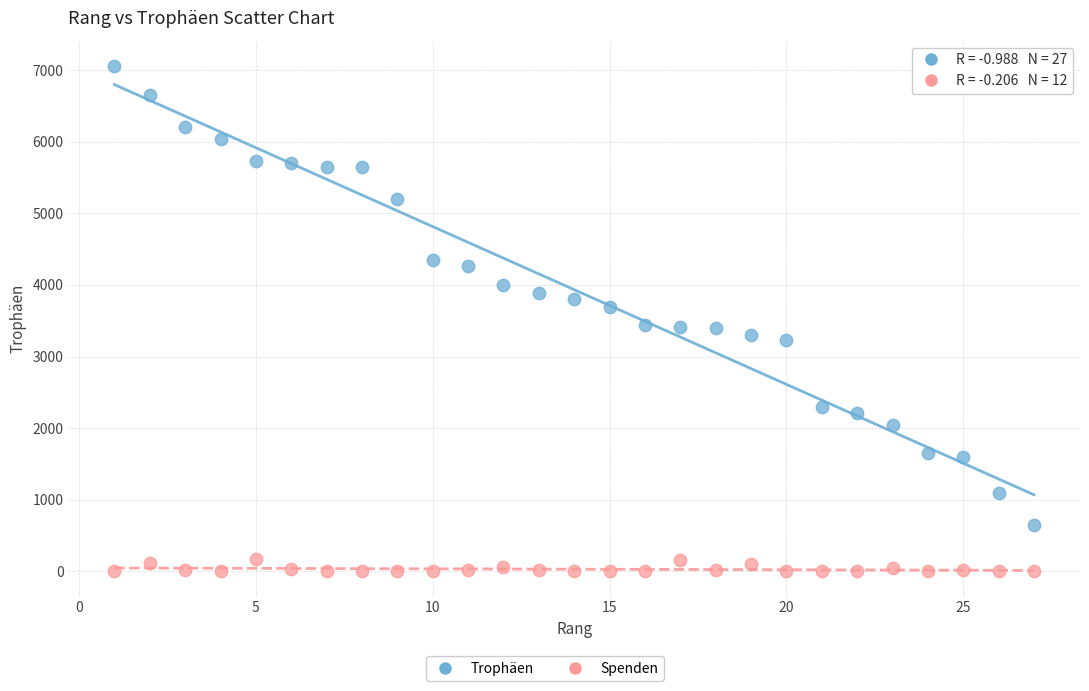

Across all data points, what is the range of X values (max minus min)?

26